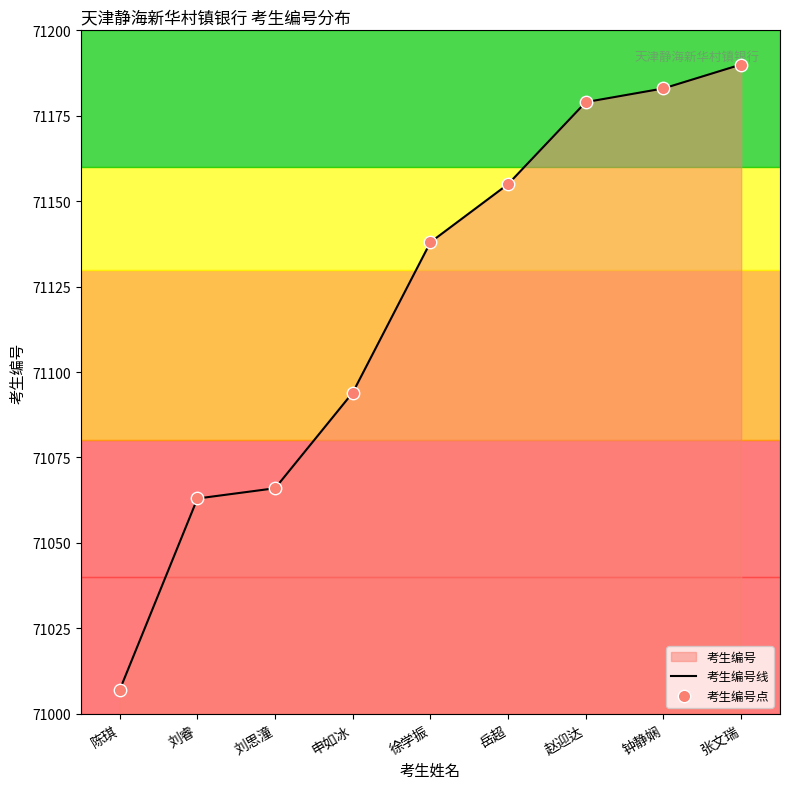

True or false: the data shows 71066 at 刘思潼.

True